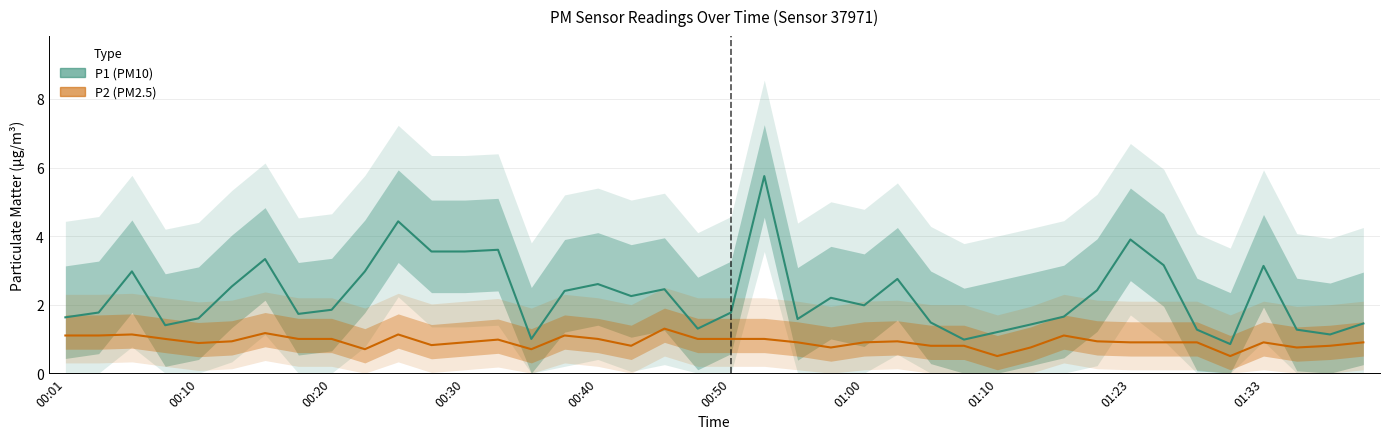

What are all the series names shown in the legend?

P1 (PM10), P2 (PM2.5)